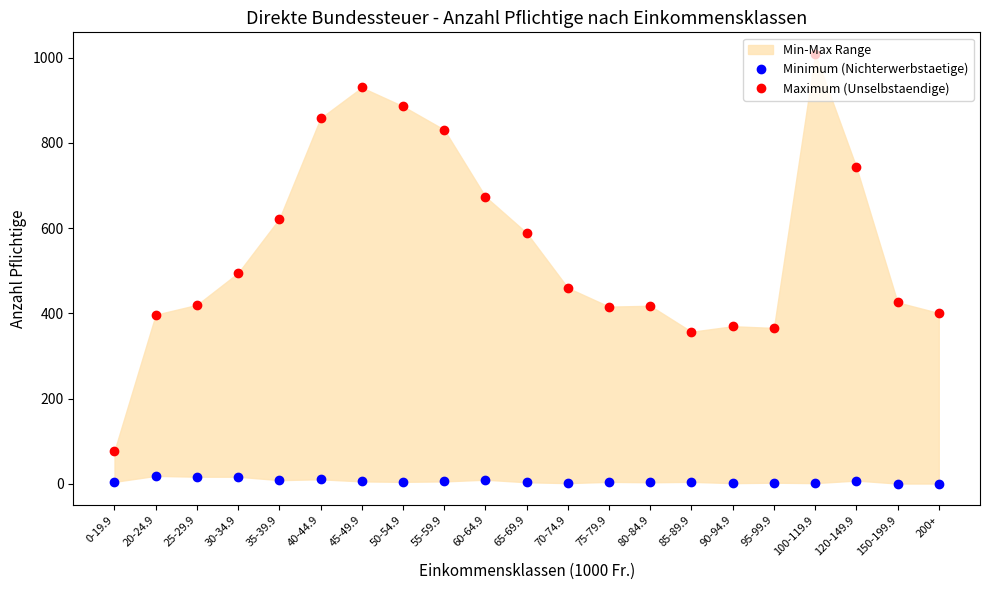

What position from the left is 200+?

21